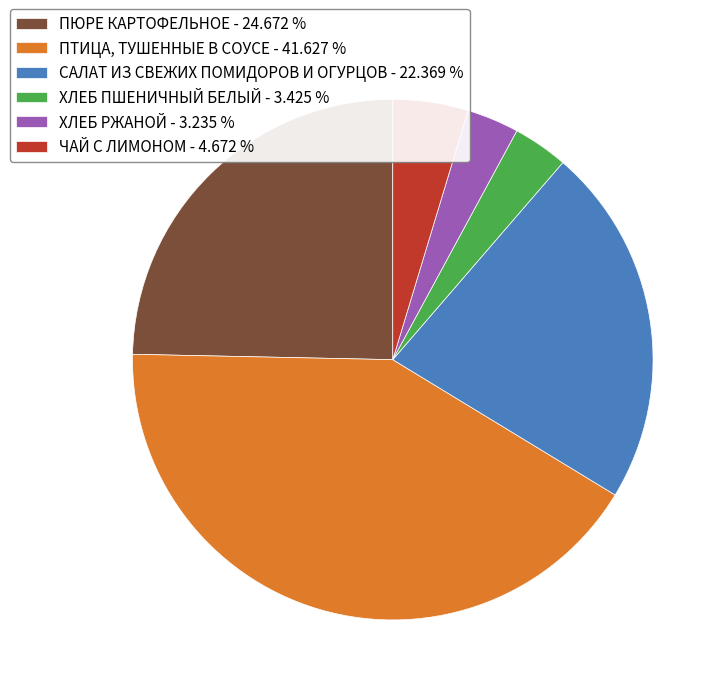

How many slices are in this pie chart?

6